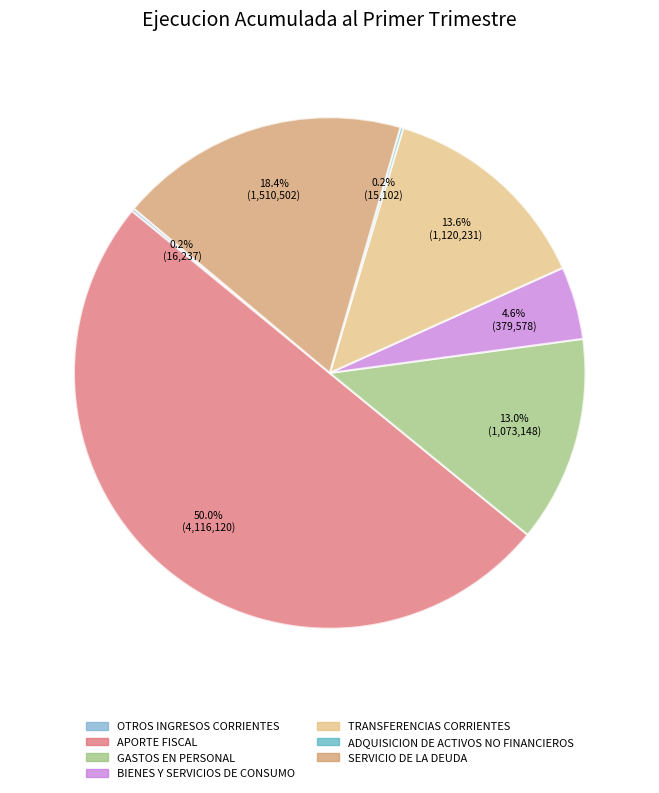

What percentage is the TRANSFERENCIAS CORRIENTES slice, to the nearest percent?

14%